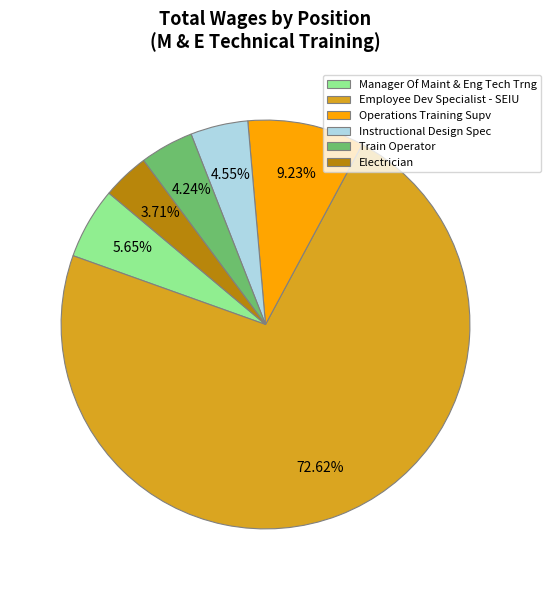

What is the ratio of the value at Manager Of Maint & Eng Tech Trng to the value at Instructional Design Spec?

1.2